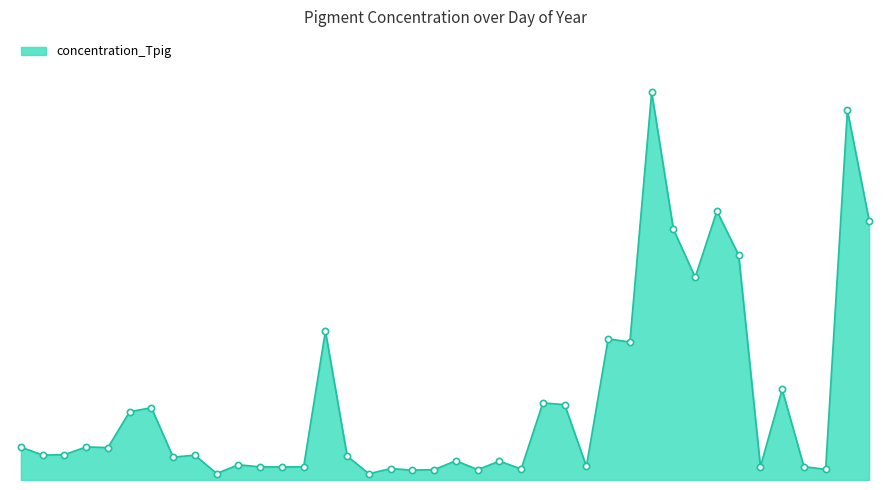

Does the chart have visible grid lines?

No